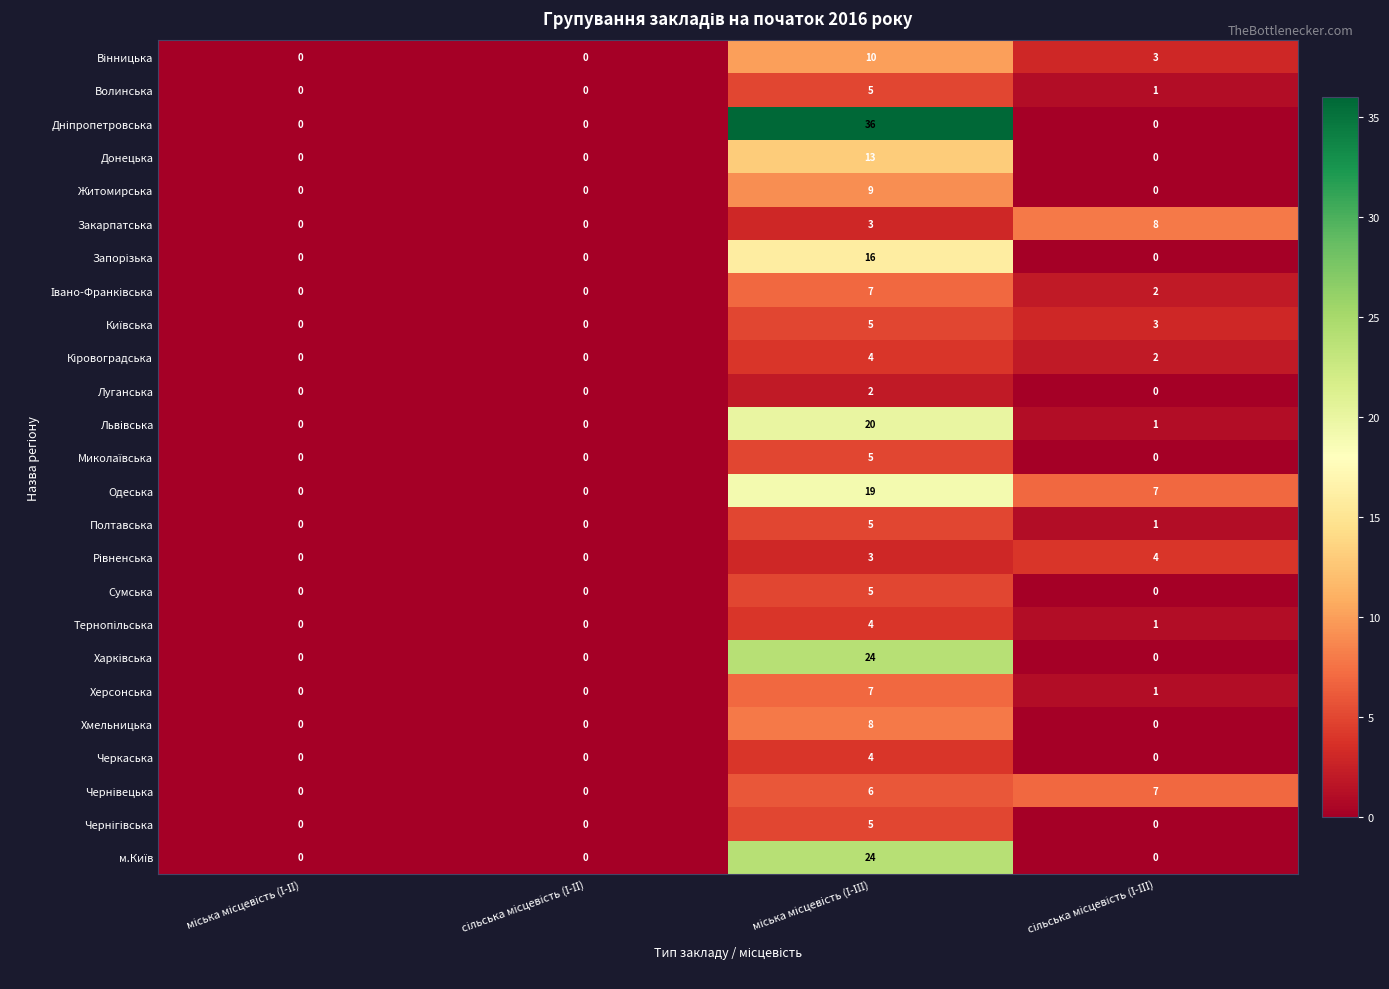

What is the greatest value displayed?

36